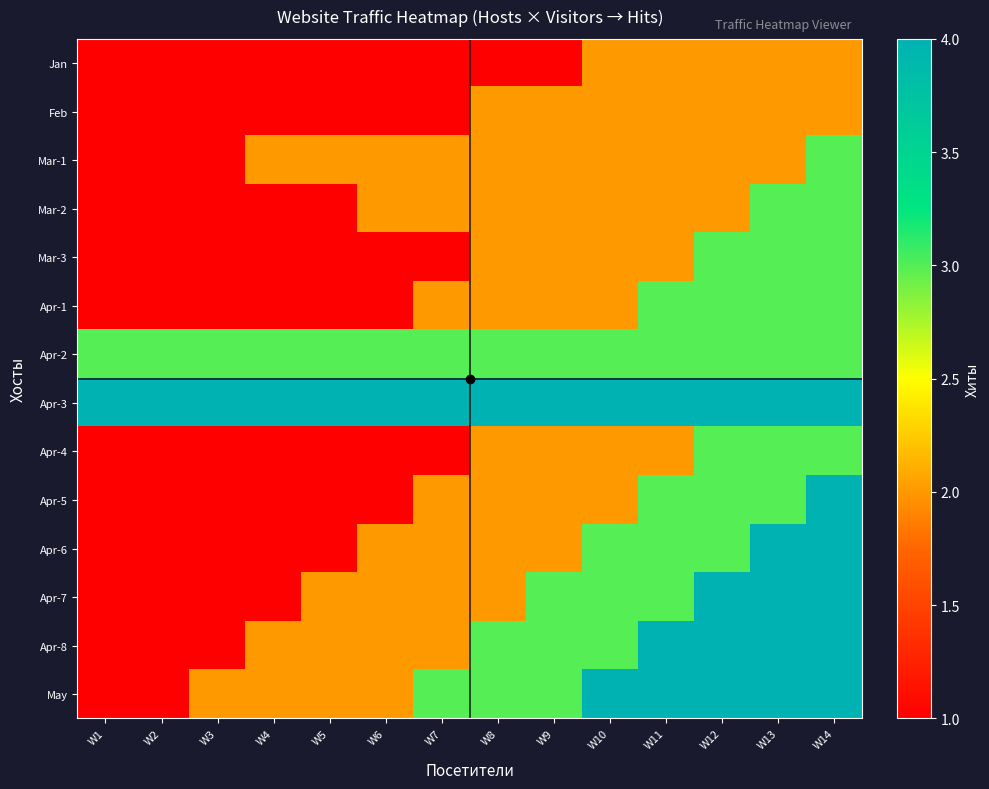

What is the greatest value displayed?

4